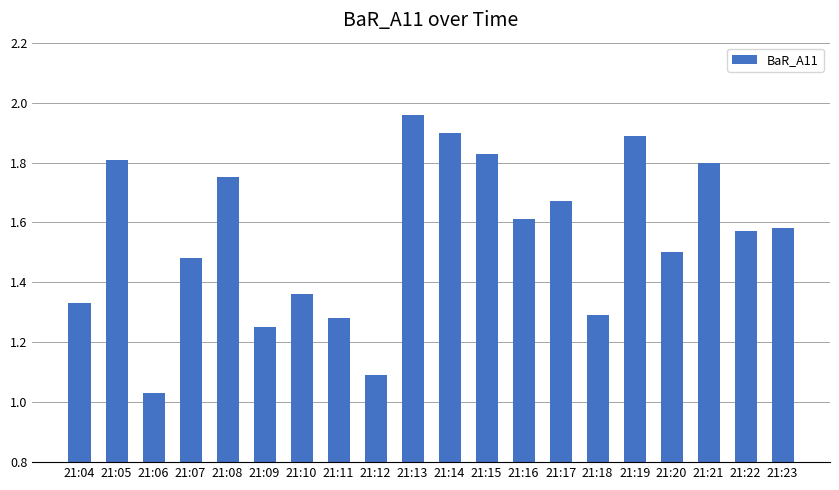

What is the sum of the values at 21:04 and 21:05?

3.1